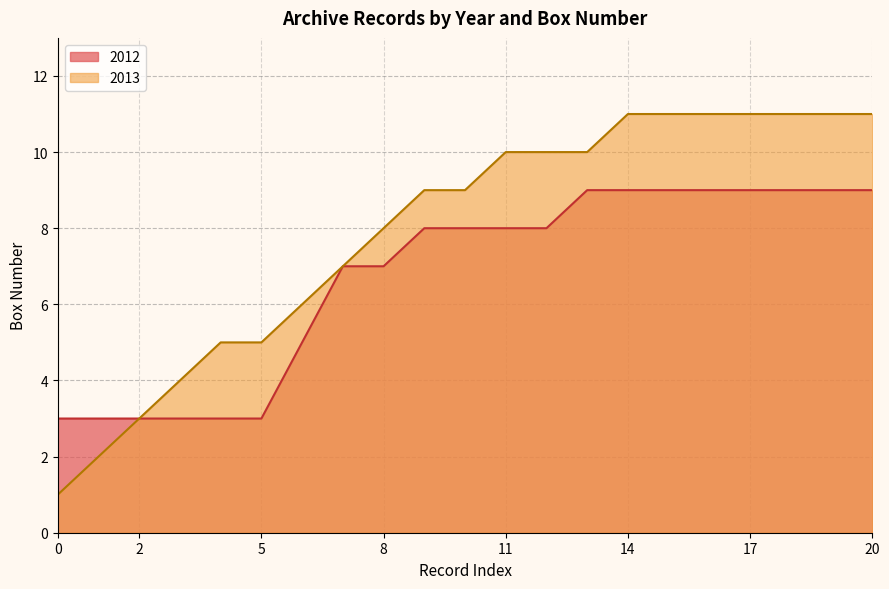

Read the Box Number value at 2012.

9